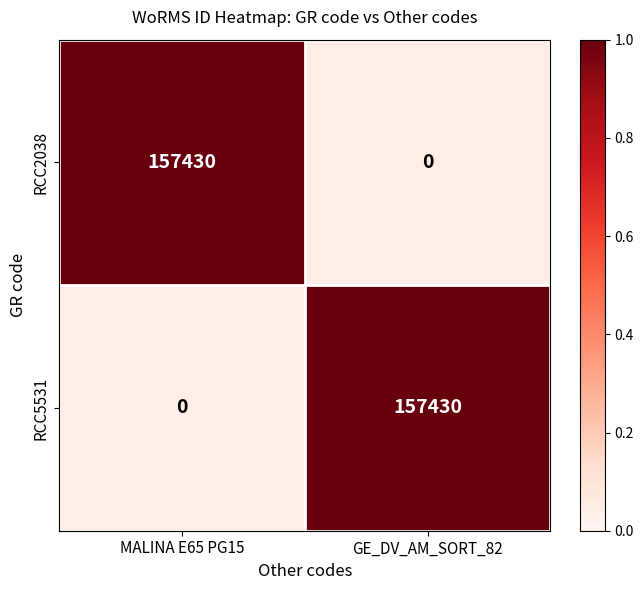

Is the value of RCC5531 at MALINA E65 PG15 greater than the value of RCC2038 at MALINA E65 PG15?

No